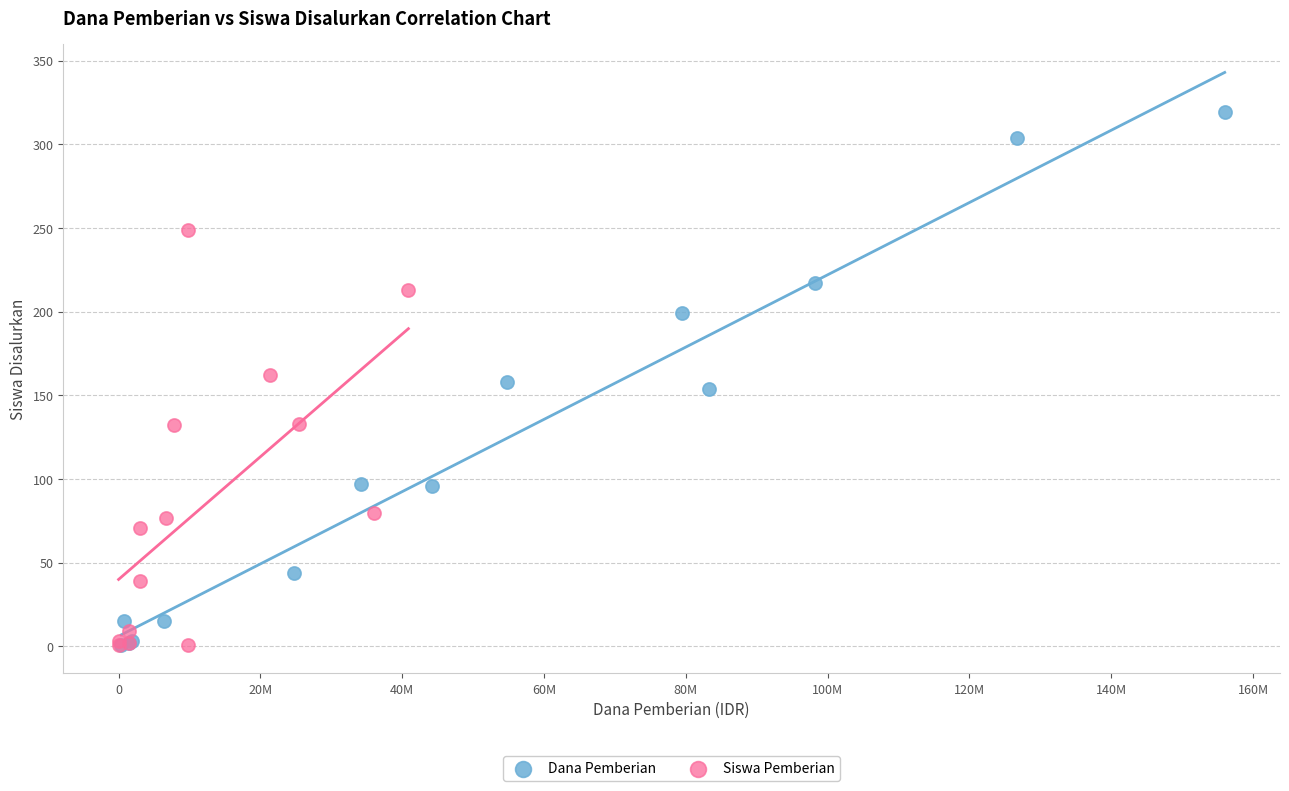

Which series has the widest spread of Y values?

Dana Pemberian